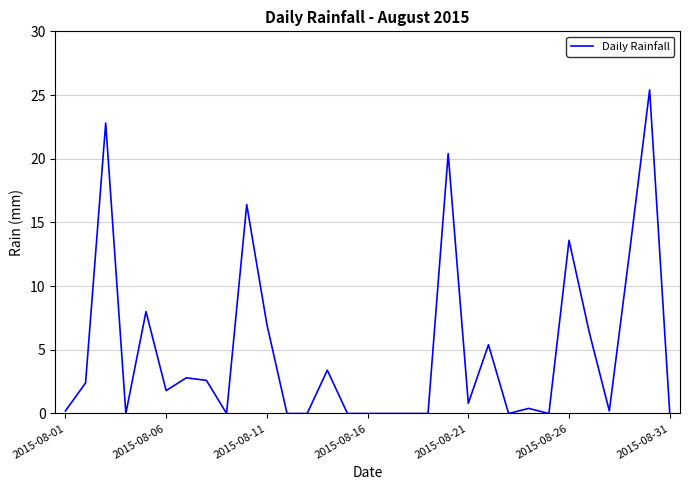

What is the difference between the maximum and minimum values?

25.4